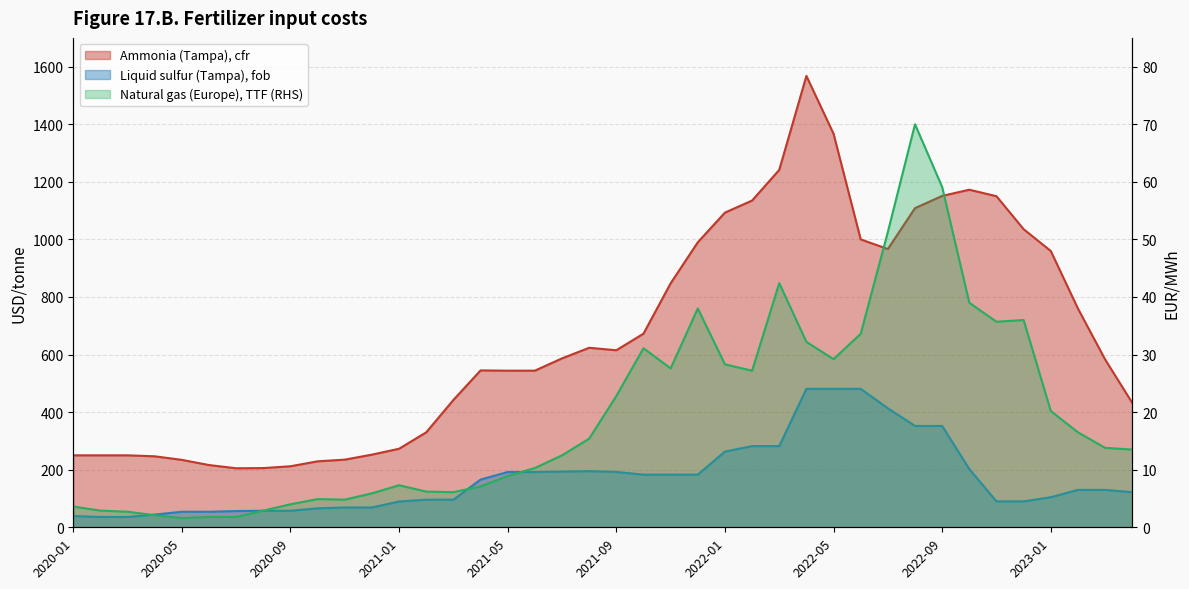

How many data points in Liquid sulfur (Tampa), fob are above 130?

19